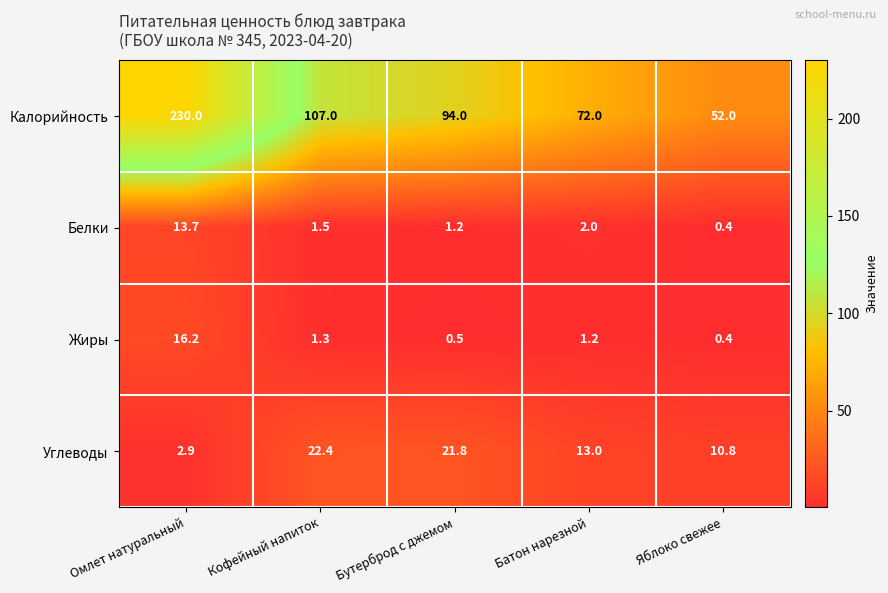

Reading left to right, list all the values displayed in this chart.

Калорийность: 230.0	107.0	94.0	72.0	52.0
Белки: 13.7	1.5	1.2	2.0	0.4
Жиры: 16.2	1.3	0.5	1.2	0.4
Углеводы: 2.9	22.4	21.8	13.0	10.8